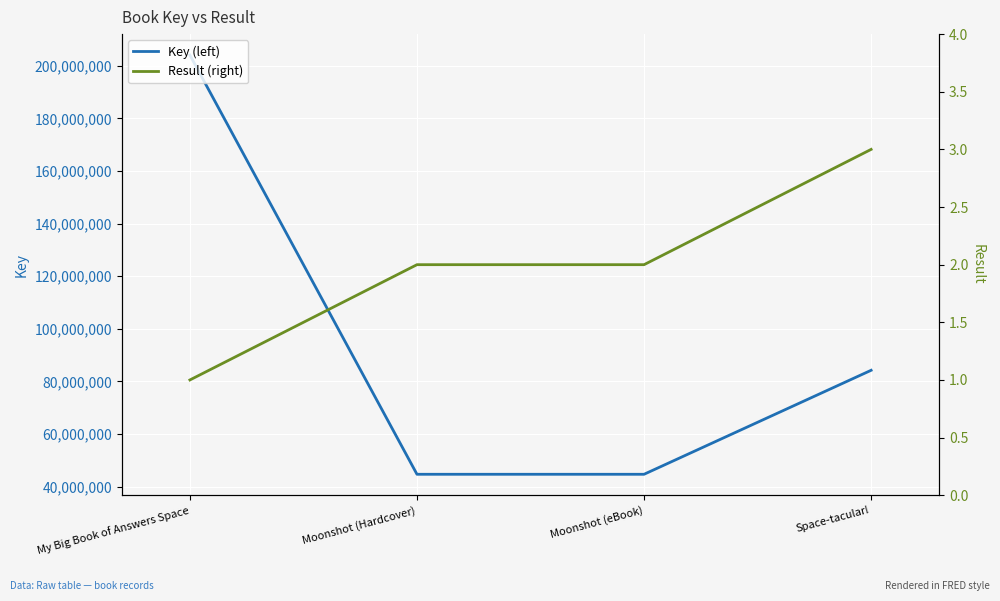

What position from the right is Space-tacular!?

1